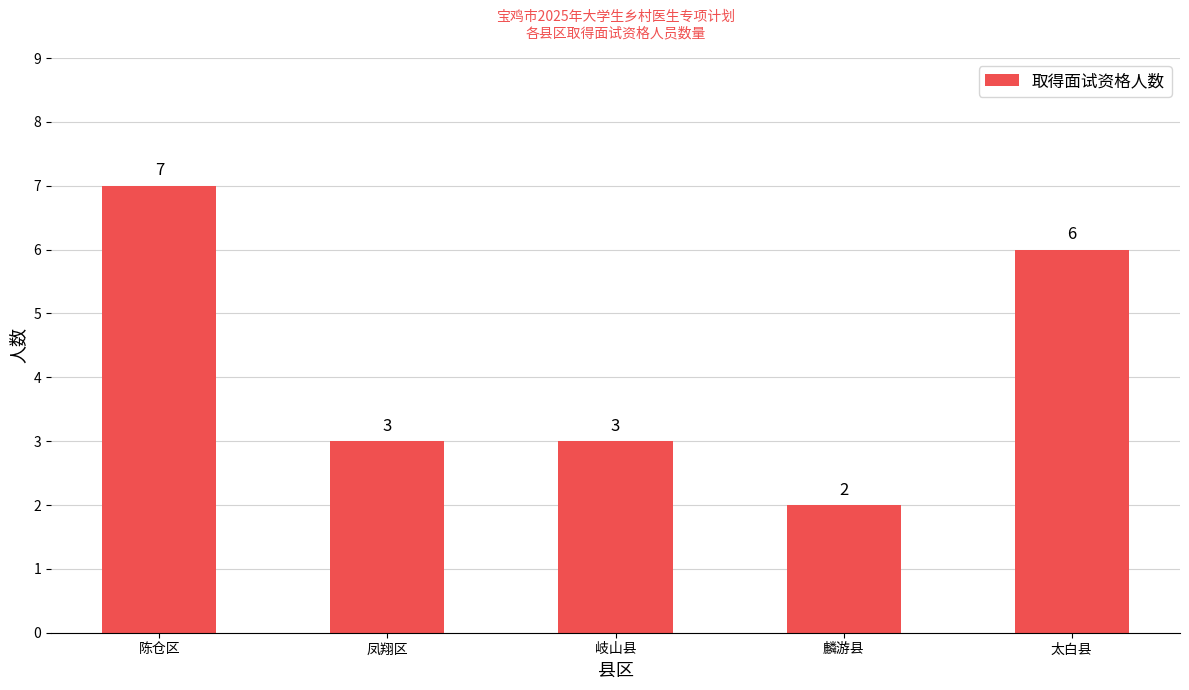

What is the sum of the values at 太白县 and 岐山县?

9